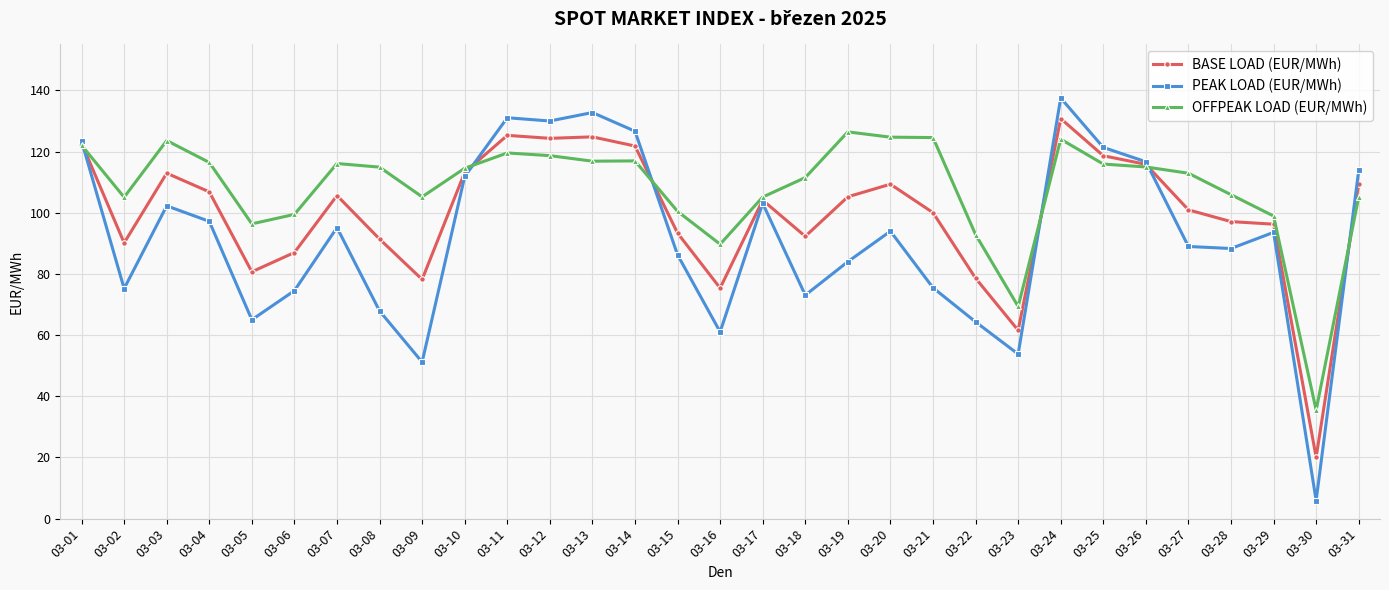

Which series changed the most between 03-29 and 03-30?

PEAK LOAD (EUR/MWh)